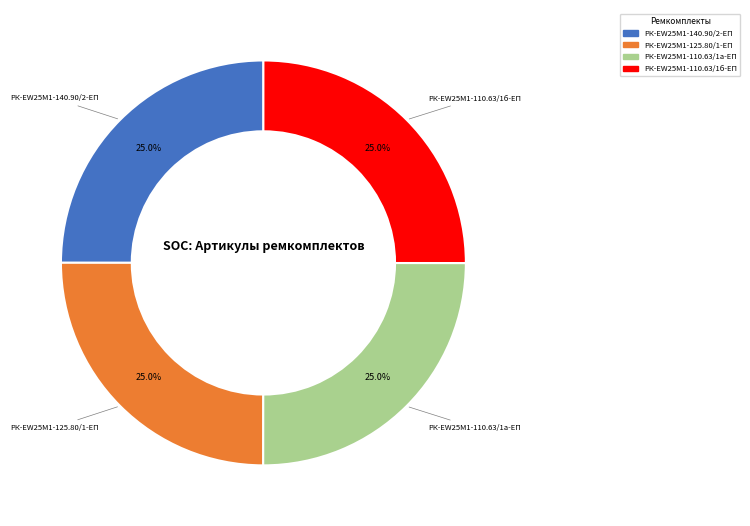

What is the ratio of the value at РК-EW25M1-140.90/2-ЕП to the value at РК-EW25M1-110.63/1б-ЕП?

1.0